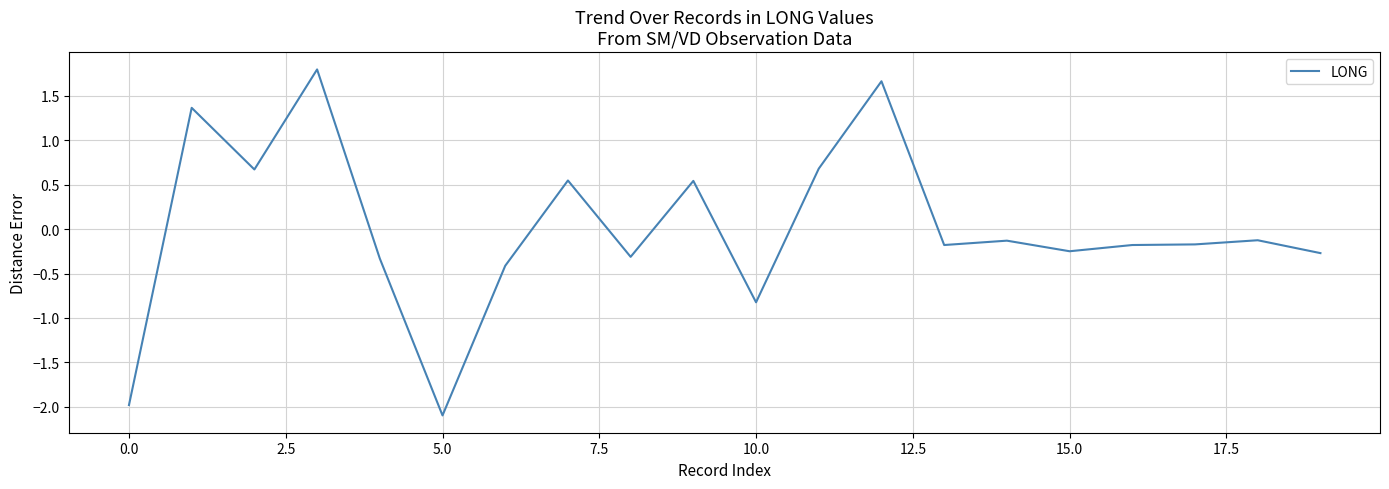

What is the greatest value displayed?

1.8